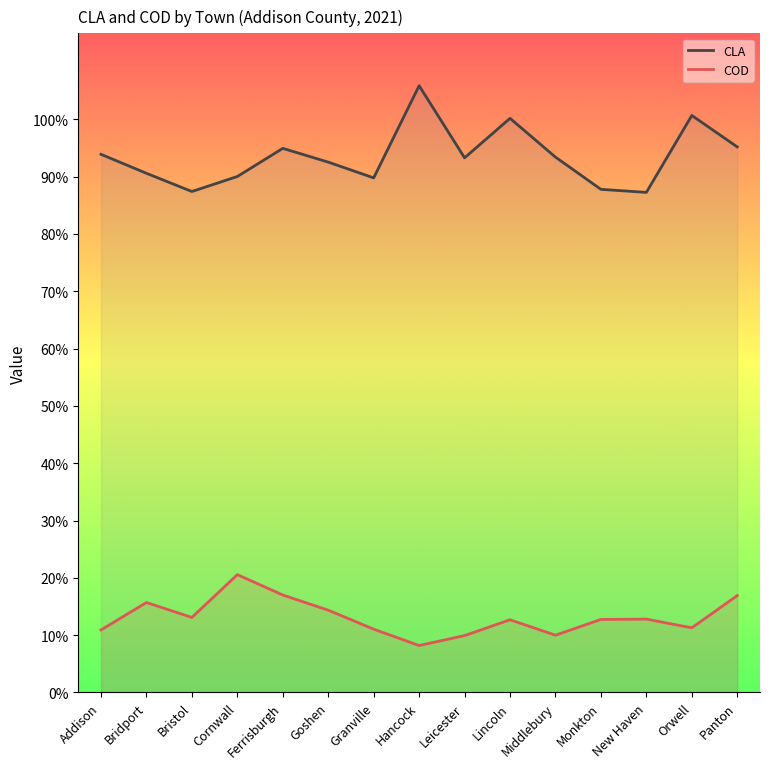

What is the total value across all series at Bridport?

106.3